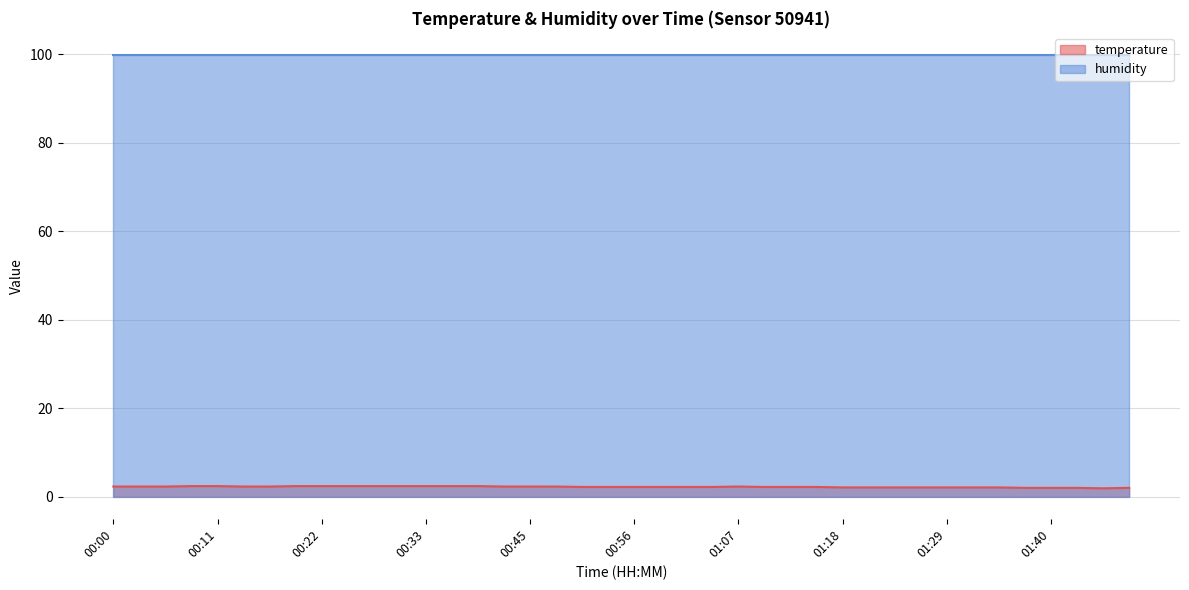

What is the difference between the maximum and minimum values?

0.5